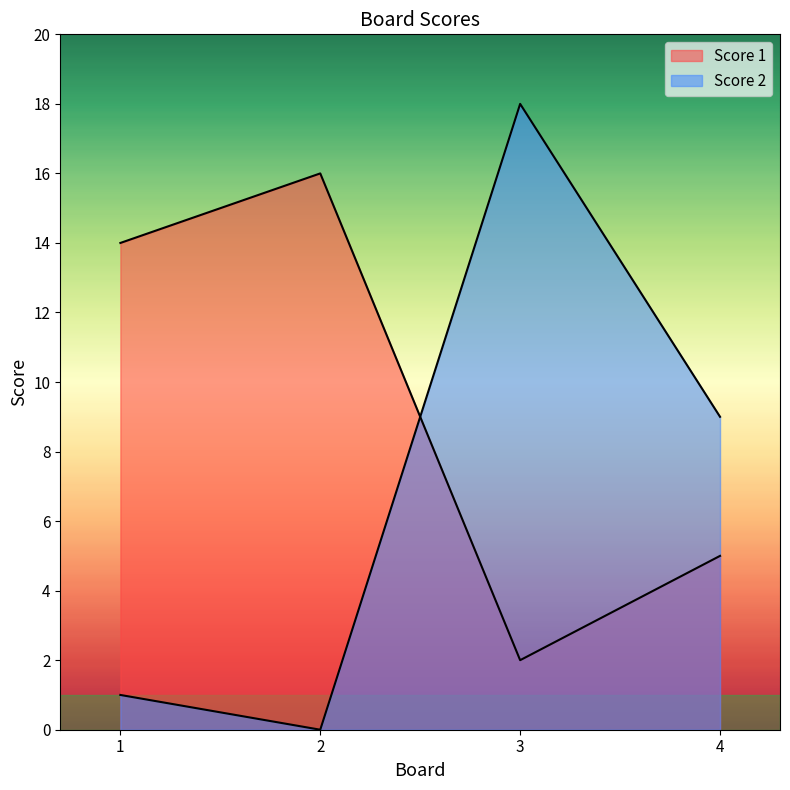

Is it true that Score 2 equals 14 at 4?

False